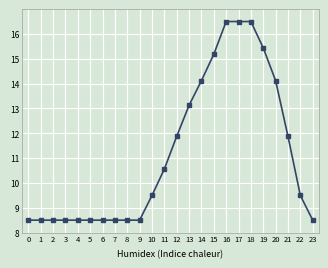

What is the difference between the second highest and second lowest values?

8.0